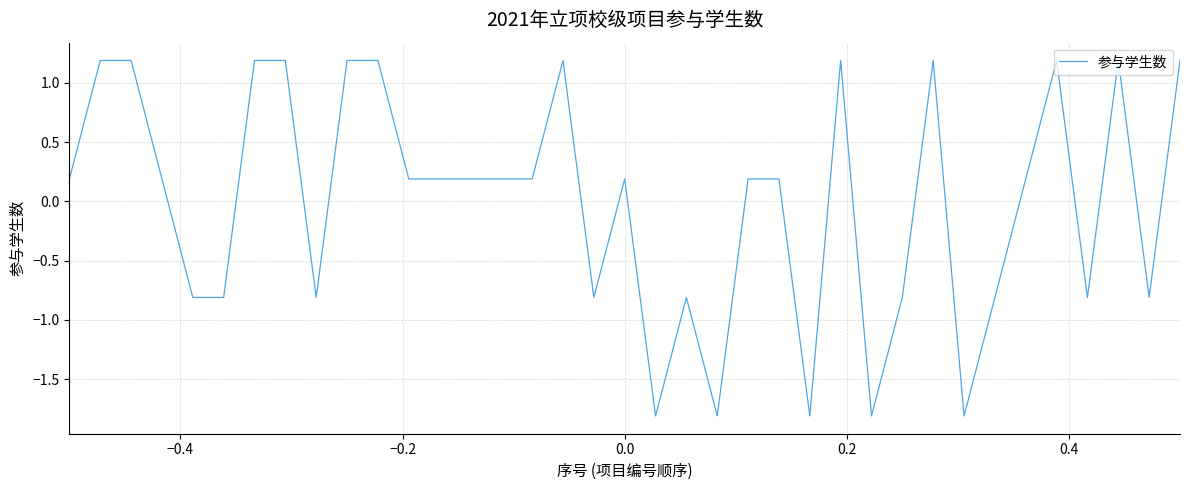

What is the maximum value shown in the chart?

1.2